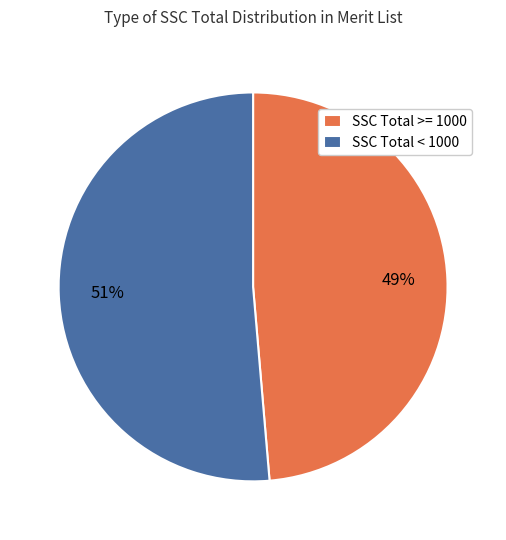

Is SSC Total < 1000 the majority of the pie?

Yes